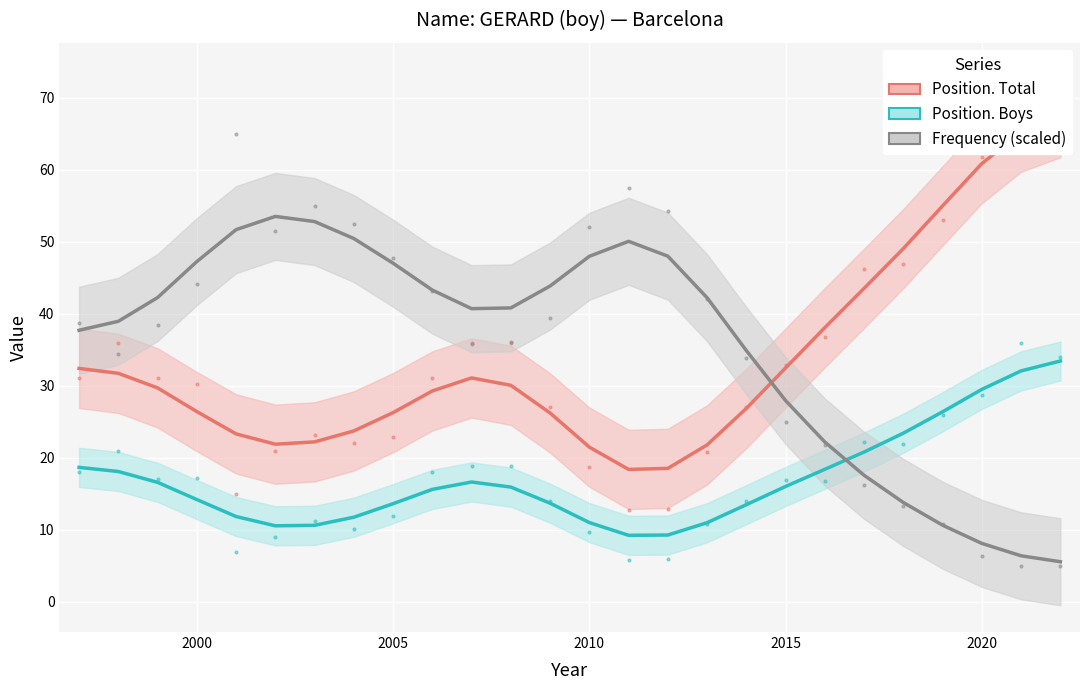

True or false: Position. Boys and Position. Total intersect in this chart.

False